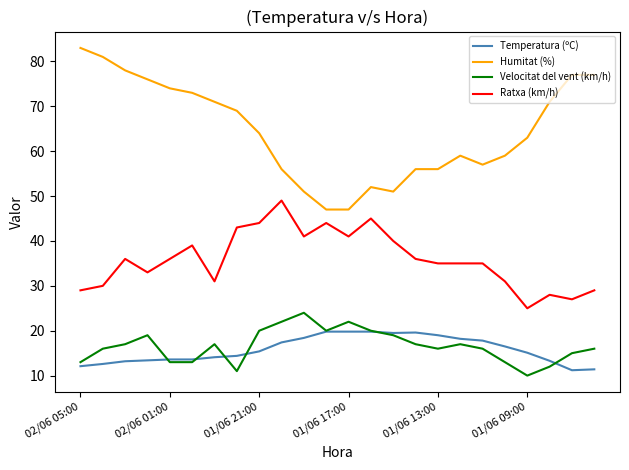

Which series has the widest spread of values?

Humitat (%)